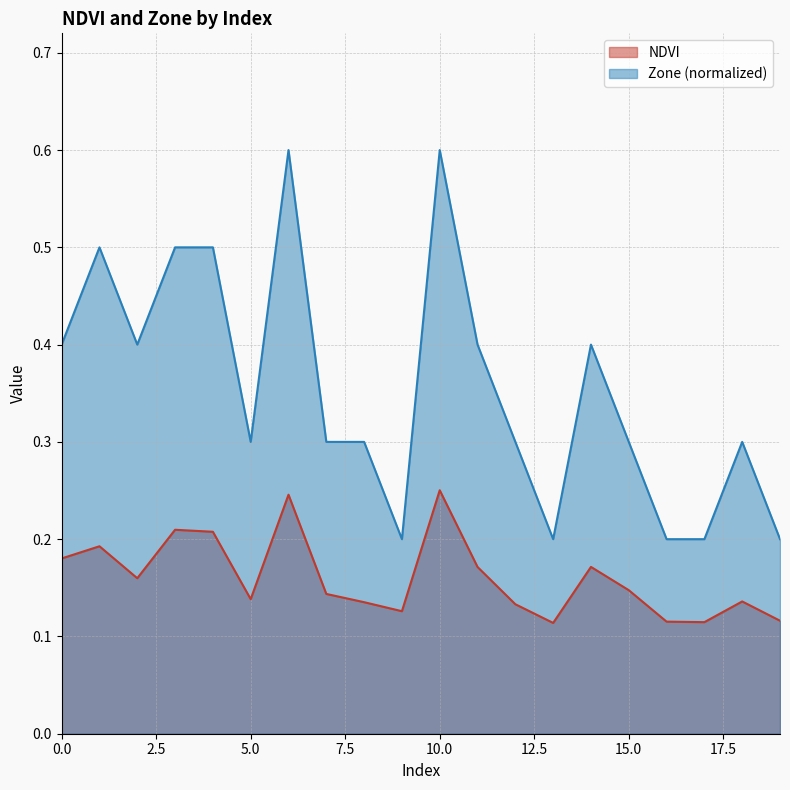

What are all the series names shown in the legend?

NDVI, Zone (normalized)